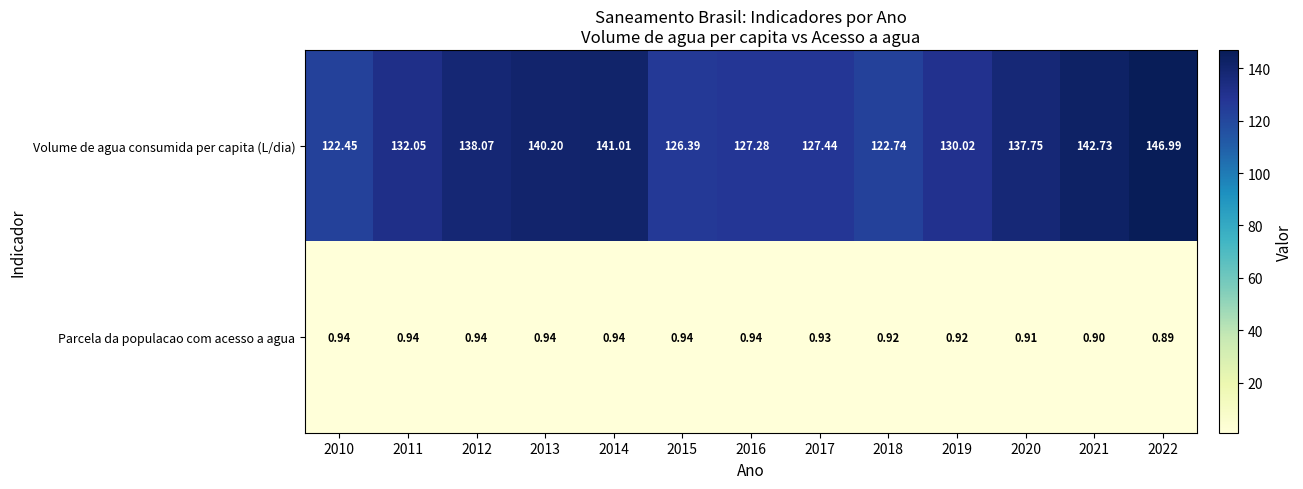

Rank the series by their maximum value, from lowest to highest.

Parcela da populacao com acesso a agua, Volume de agua consumida per capita (L/dia)